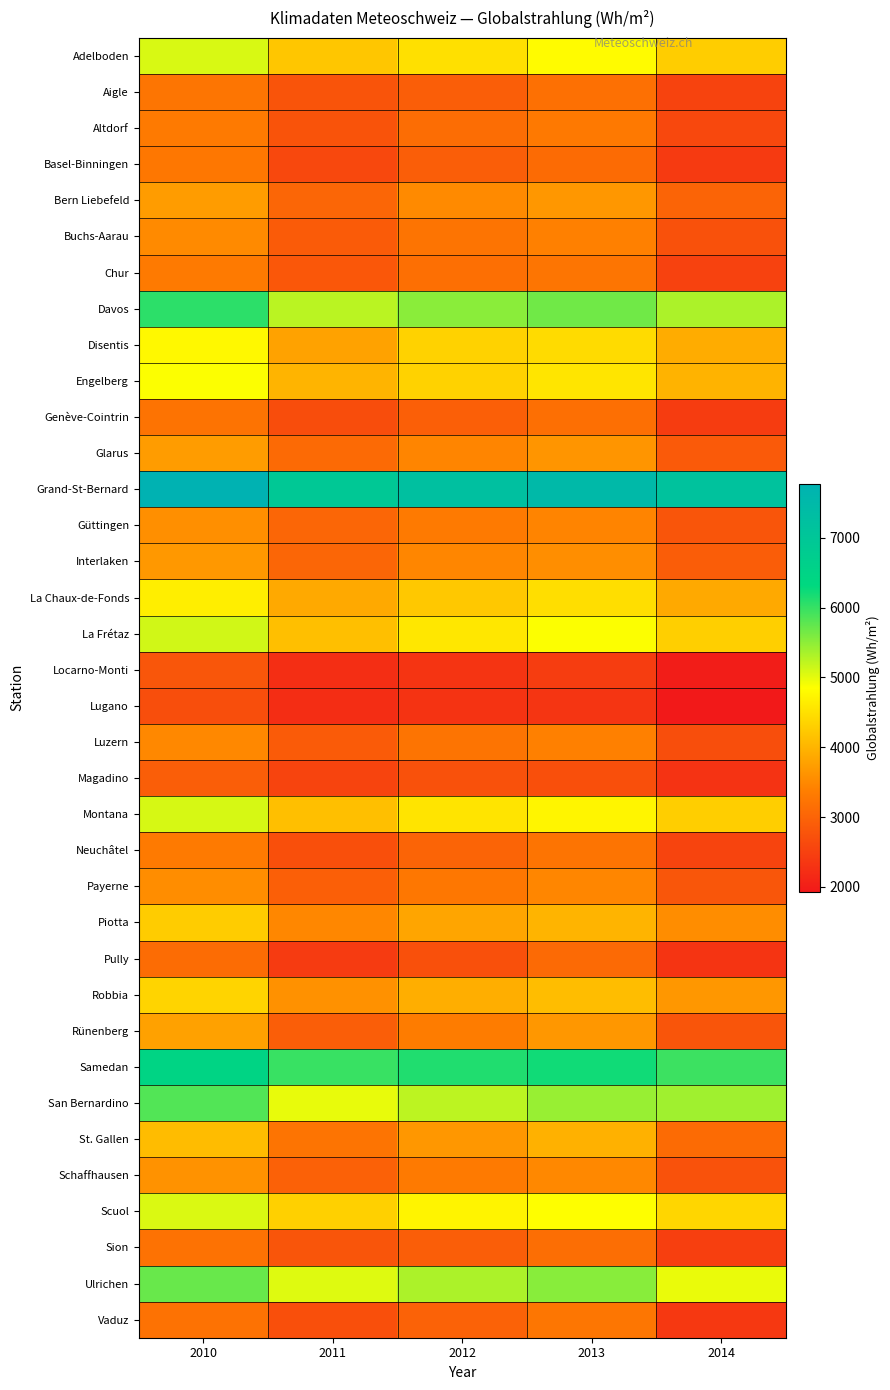

Rank the series at 2010 from highest to lowest value.

Grand-St-Bernard, Samedan, Davos, San Bernardino, Ulrichen, La Frétaz, Montana, Adelboden, Scuol, Engelberg, Disentis, La Chaux-de-Fonds, Robbia, Piotta, St. Gallen, Rünenberg, Glarus, Bern Liebefeld, Interlaken, Schaffhausen, Güttingen, Payerne, Buchs-Aarau, Luzern, Chur, Neuchâtel, Altdorf, Basel-Binningen, Aigle, Genève-Cointrin, Sion, Vaduz, Pully, Magadino, Locarno-Monti, Lugano